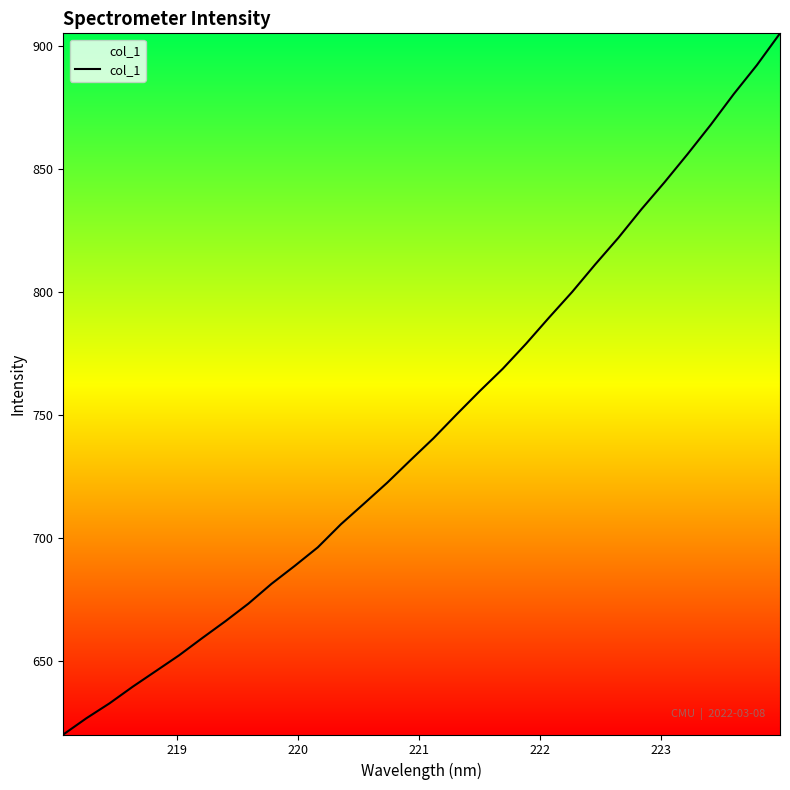

What is the maximum value shown in the chart?

905.2